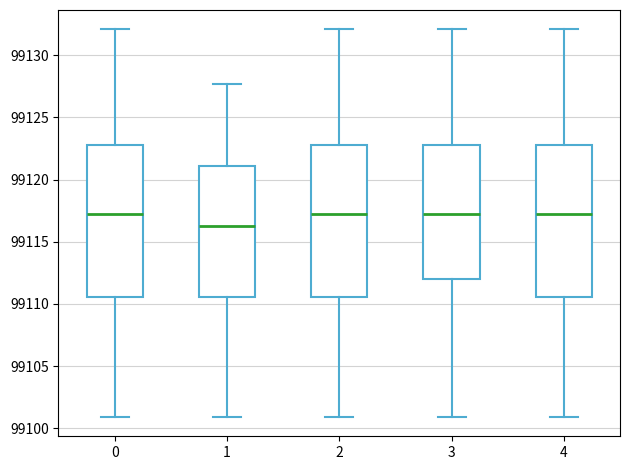

Reading left to right, transcribe this box plot: for each box, give where its median line is, the range the box spans, and where its two whiskers end, as read against the y-axis. The values are not printed on the chart, so give them approximately, as read against the axis.

0: median 99117.0, box 99110.5 to 99123.0, whiskers 99101.0 to 99132.0
1: median 99116.0, box 99110.5 to 99121.0, whiskers 99101.0 to 99127.5
2: median 99117.0, box 99110.5 to 99123.0, whiskers 99101.0 to 99132.0
3: median 99117.0, box 99112.0 to 99123.0, whiskers 99101.0 to 99132.0
4: median 99117.0, box 99110.5 to 99123.0, whiskers 99101.0 to 99132.0